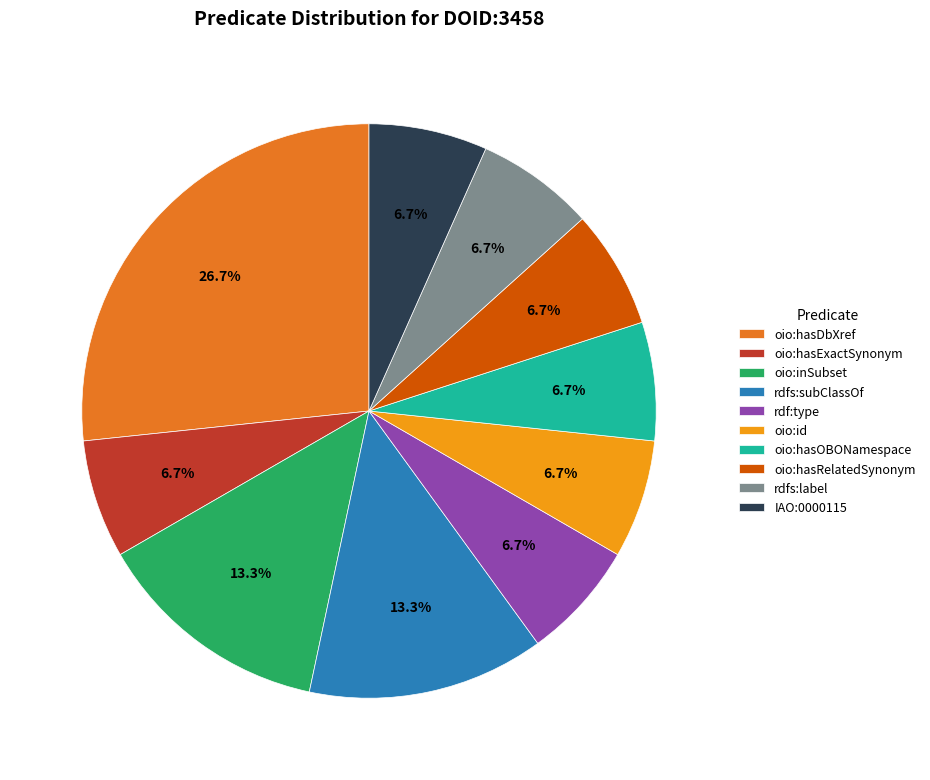

Do rdf:type and oio:hasRelatedSynonym together represent more than half of the pie?

No